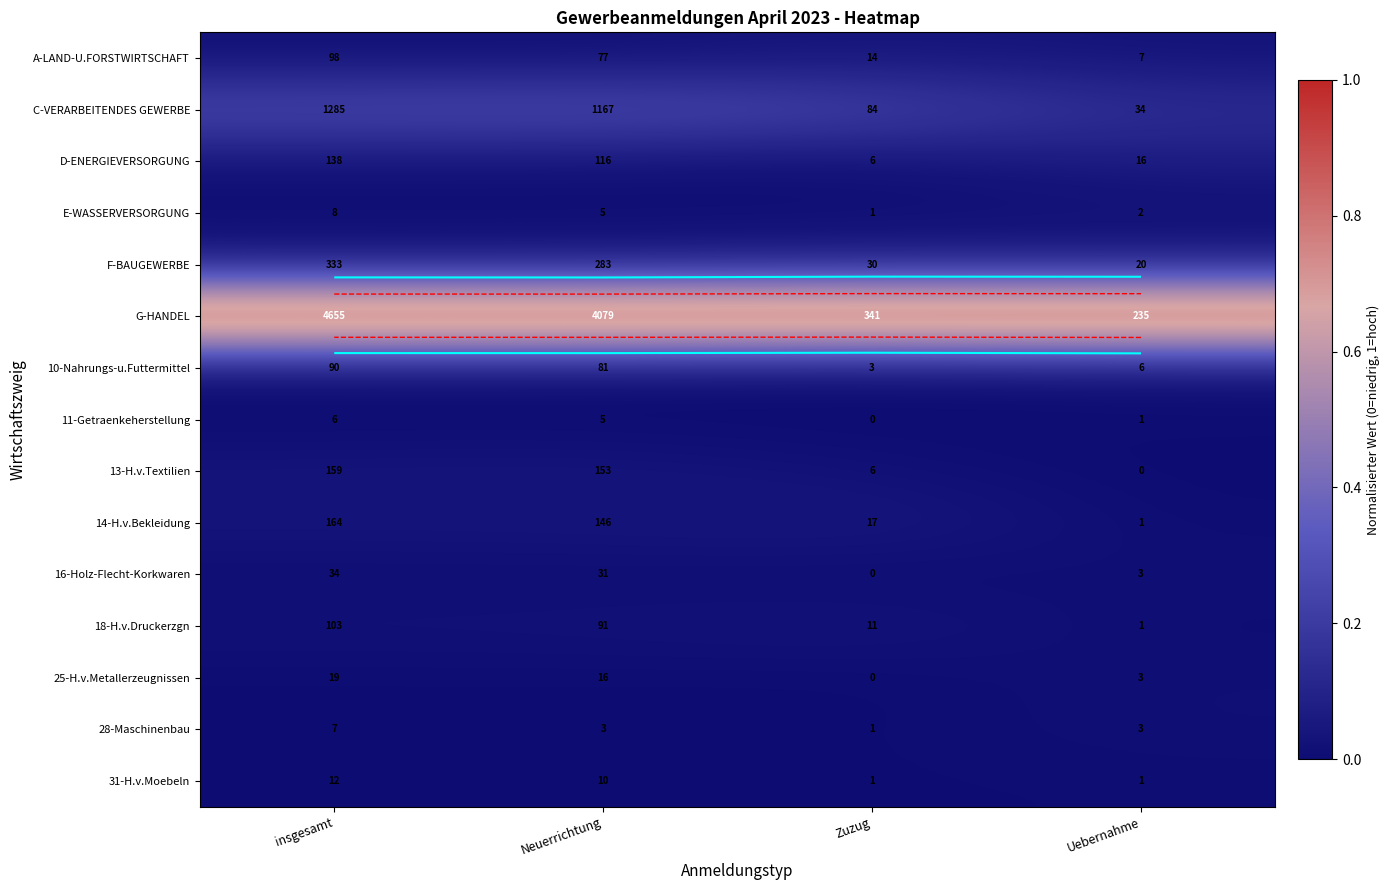

Is the value of 10-Nahrungs-u.Futtermittel at Zuzug greater than the value of D-ENERGIEVERSORGUNG at Neuerrichtung?

No